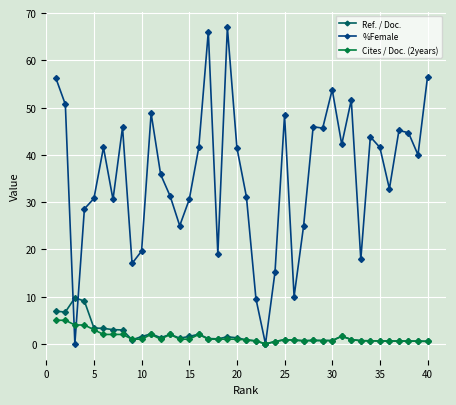

What is the value of the %Female point at the 12th from the left?

35.9